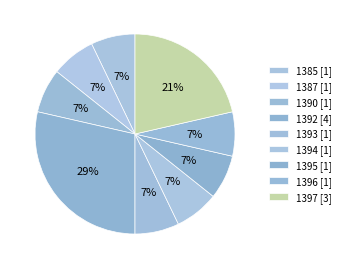

Approximately how many times larger is the value at 1396 compared to 1387?

1.0